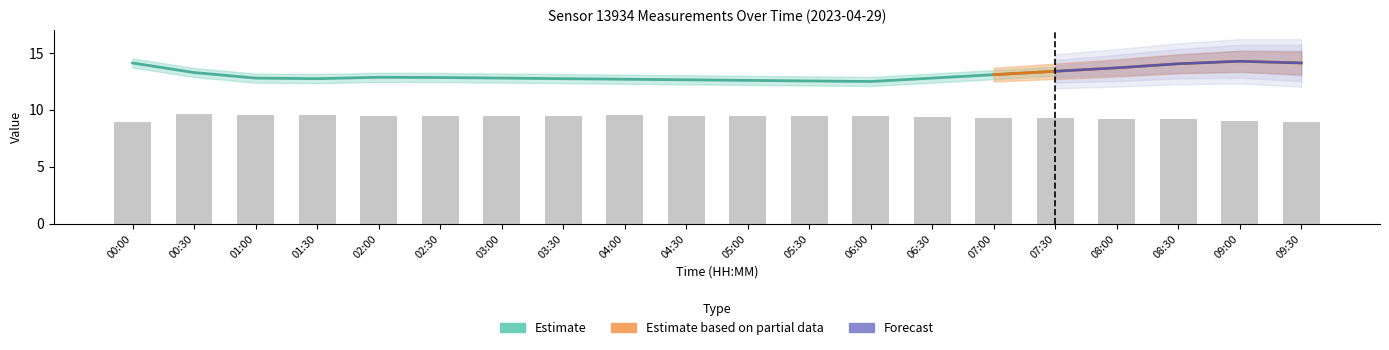

Which label corresponds to the smallest value in the chart?

07:30